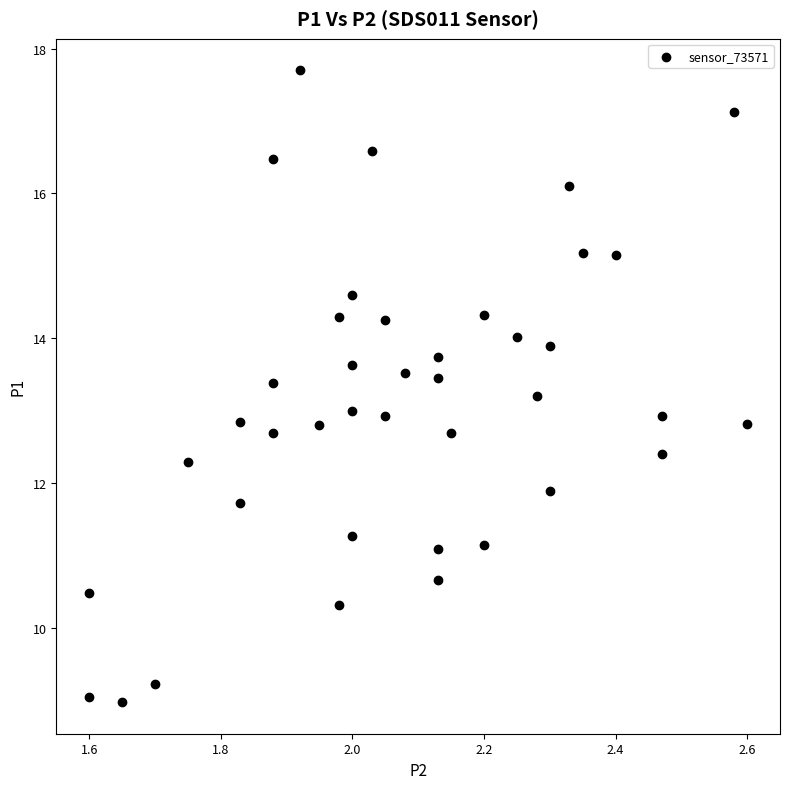

What is the range of Y values (max minus min)?

8.7